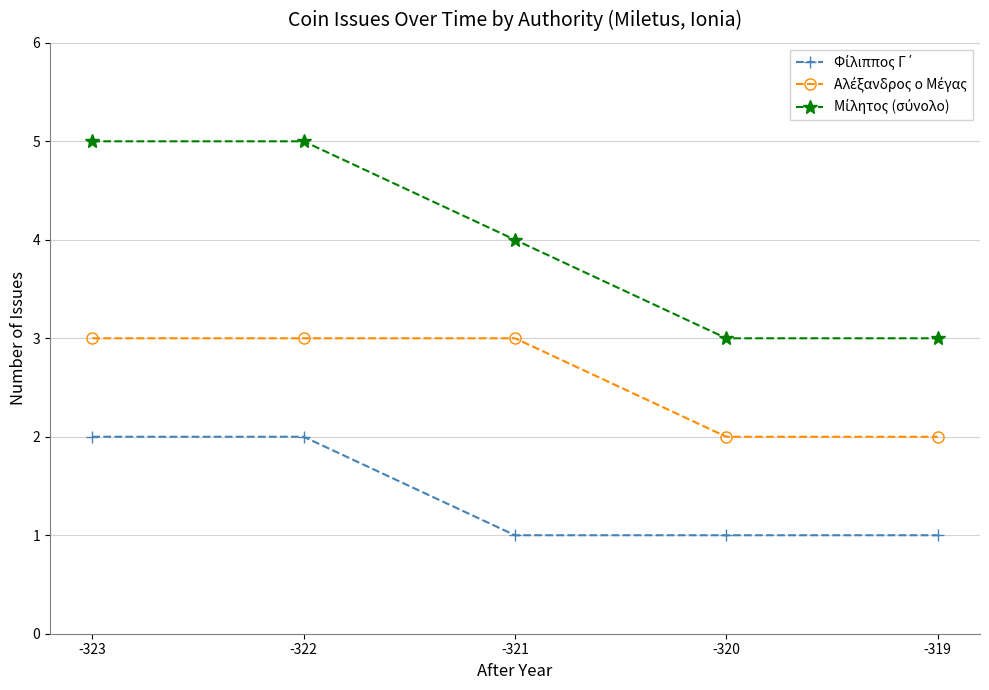

What is the greatest value displayed?

5